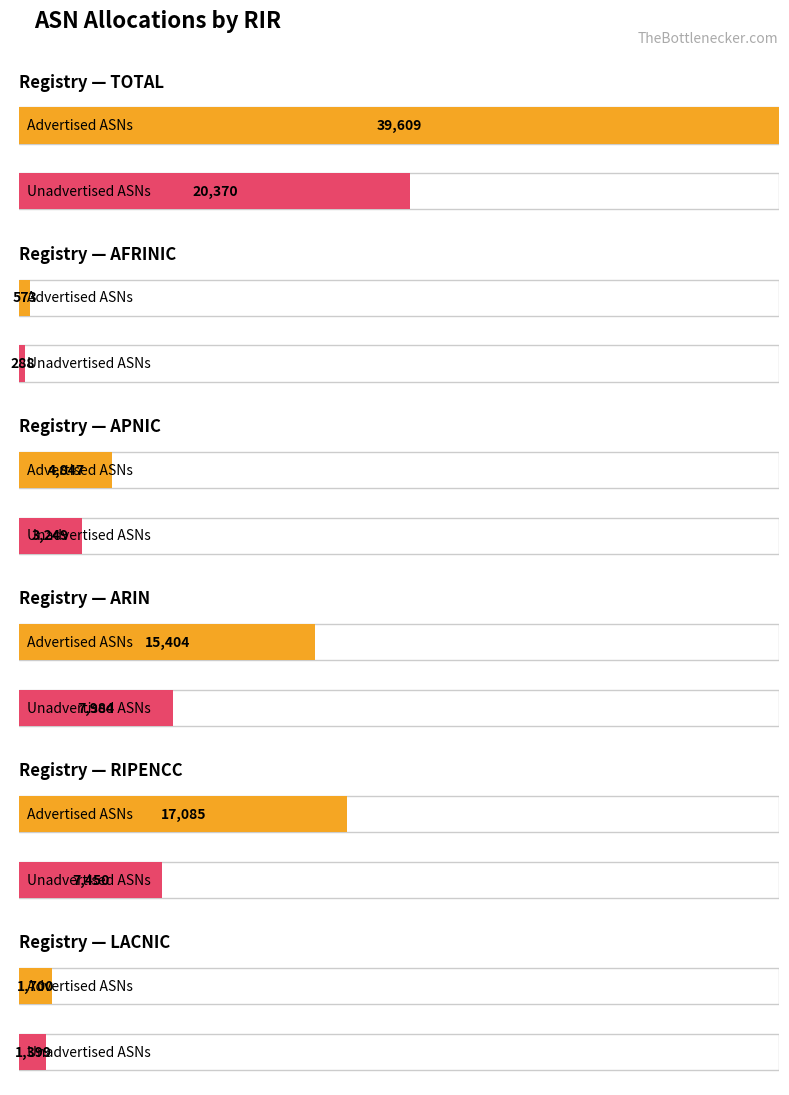

Where does the Unadvertised ASNs series first go above 7450?

total